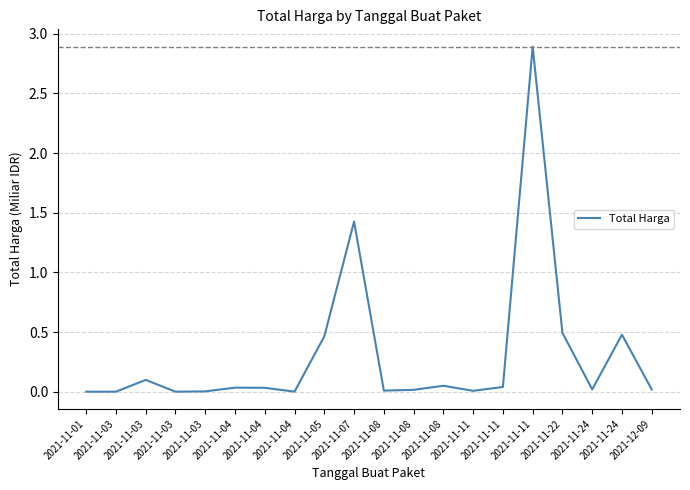

Is this an area chart (filled region under the line)?

No